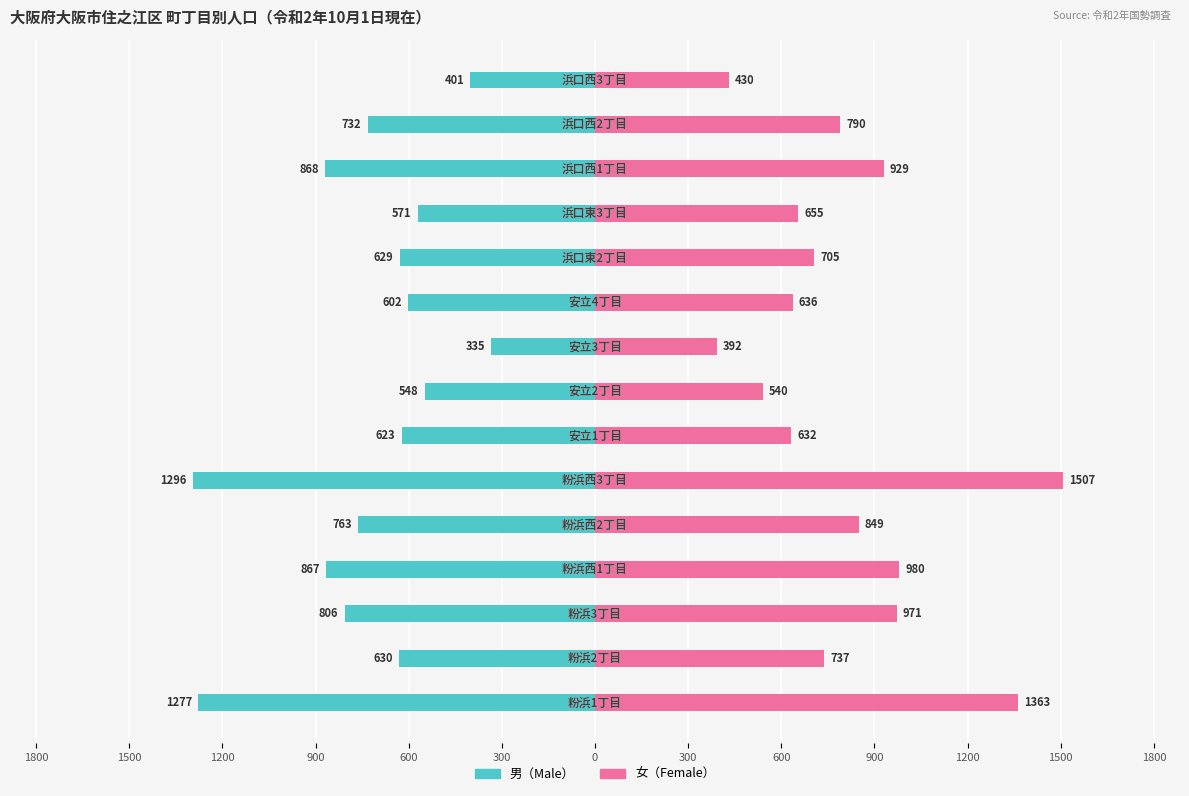

Reading left to right, extract all data points from this chart.

男（Male）: -1277	-630	-806	-867	-763	-1296	-623	-548	-335	-602	-629	-571	-868	-732	-401
女（Female）: 1363	737	971	980	849	1507	632	540	392	636	705	655	929	790	430